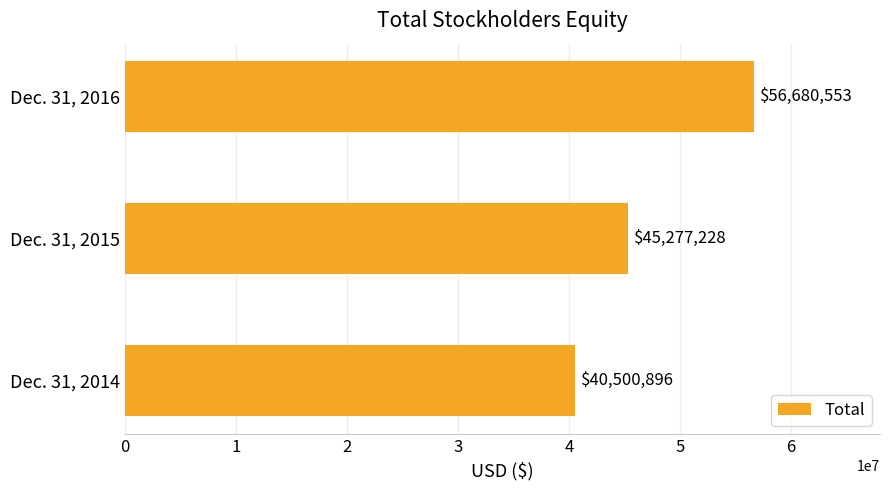

How many data points are less than 45277228?

1